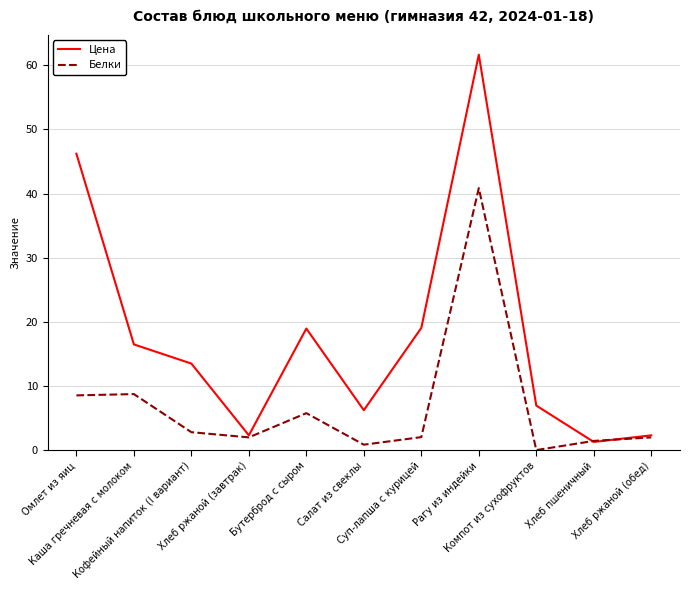

List the series in order of their peak value, highest first.

Цена, Белки